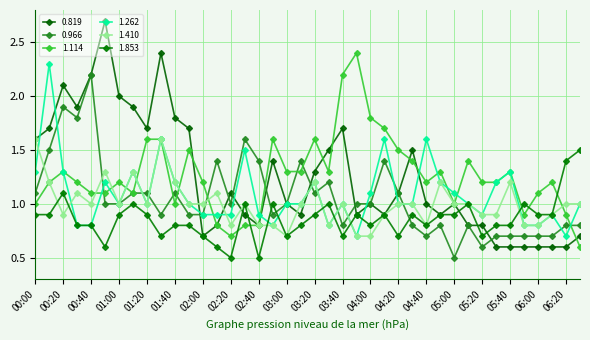

At which category is the sum across all series the highest?

01:30